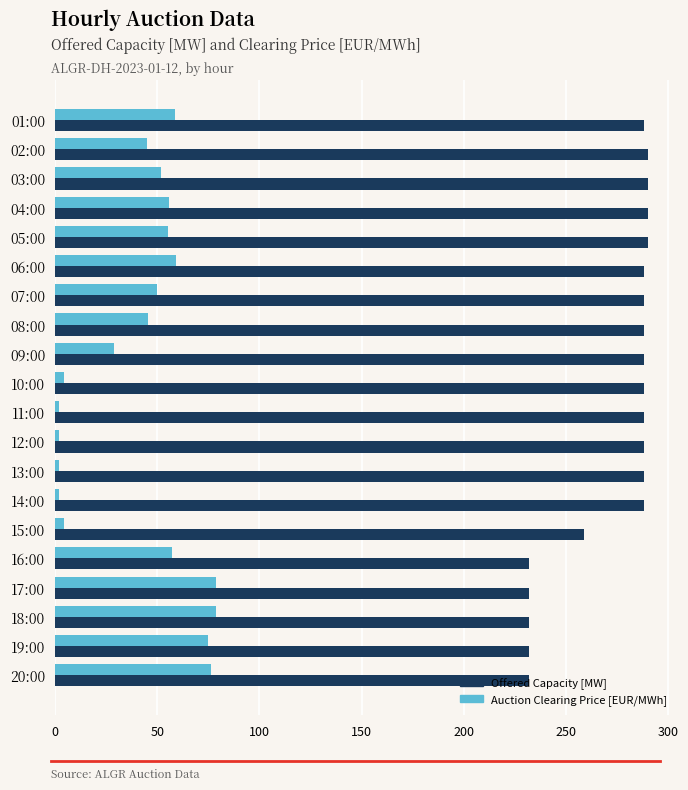

What is the smallest value displayed?

2.0